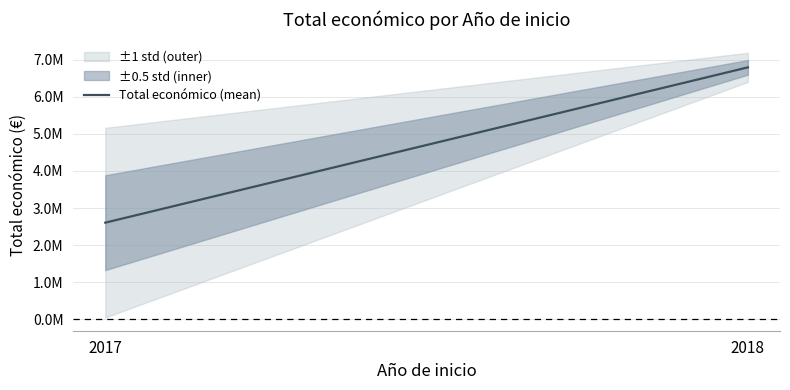

What is the value of the 1st point from the left?

2606115.5